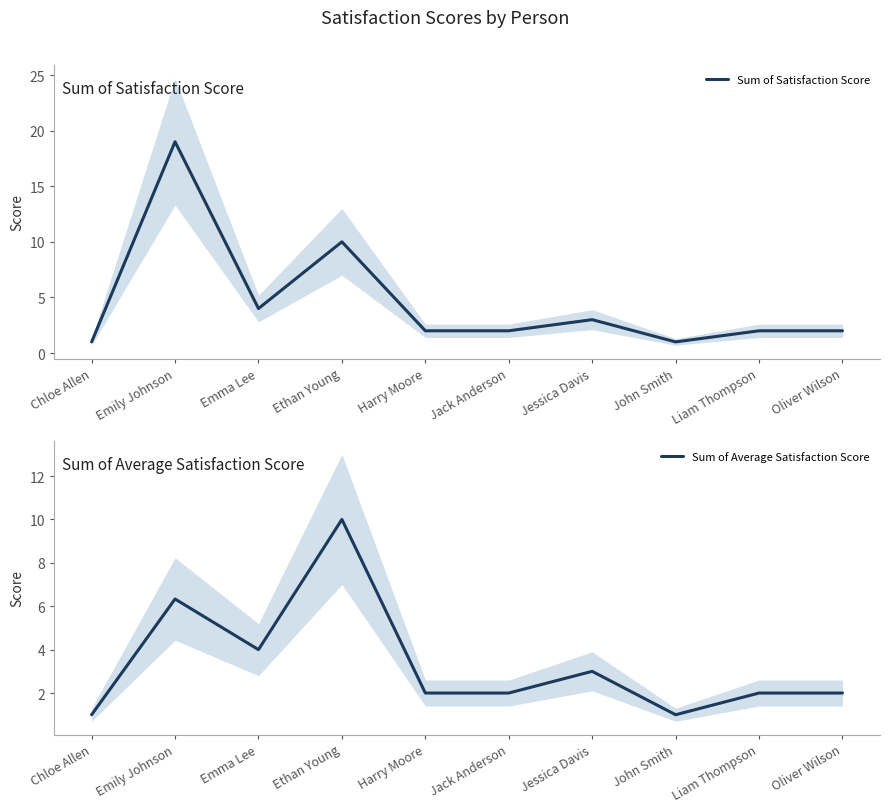

What are all the series names shown in the legend?

Sum of Satisfaction Score, Sum of Average Satisfaction Score